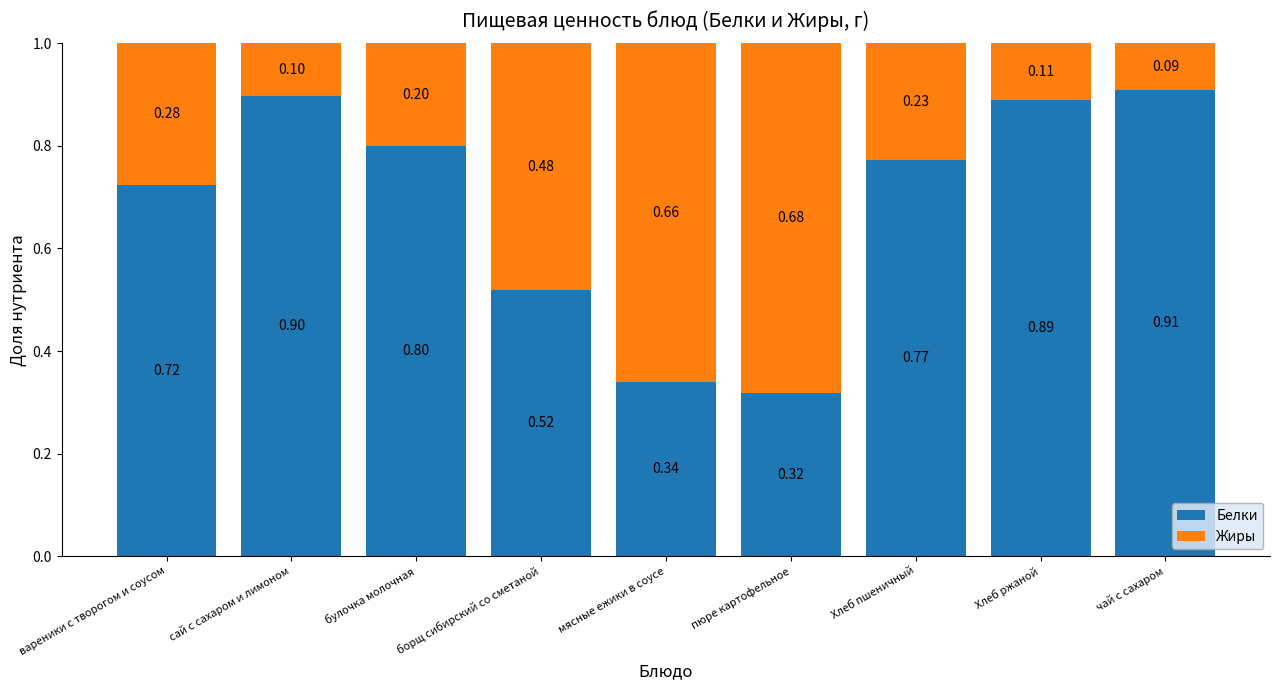

What is the difference between the maximum and second lowest values in the Белки series?

0.6